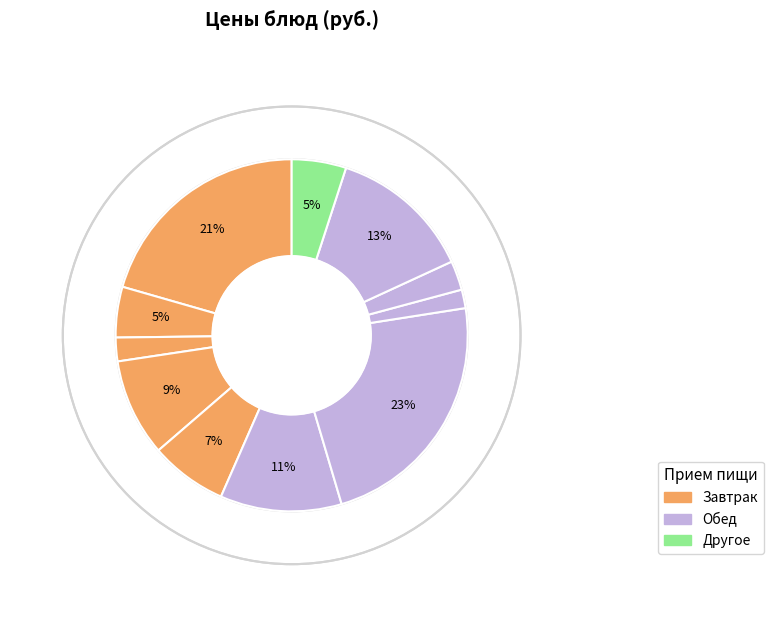

Is Котлета куриная the majority of the pie?

No